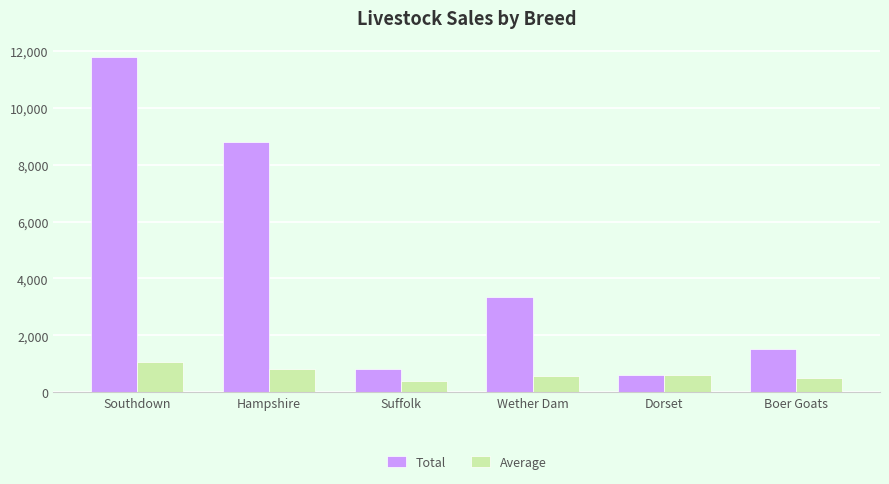

What is the label of the 1st bar from the right?

Boer Goats